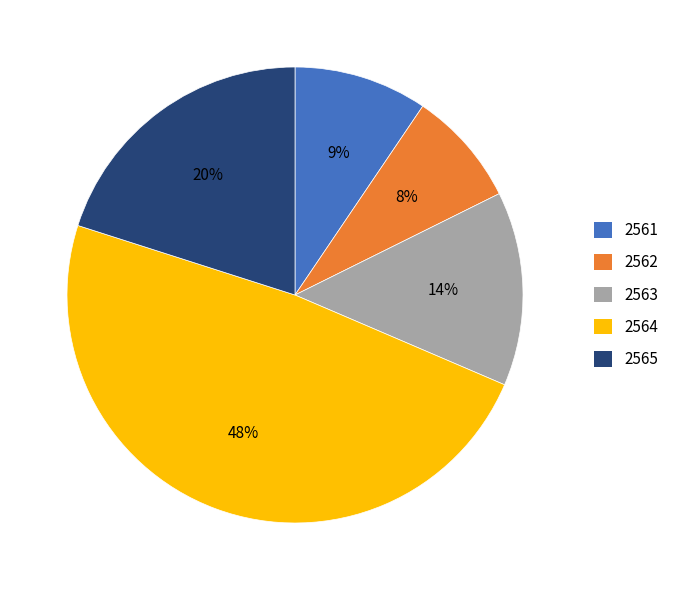

To the nearest percent, what portion does 2565 represent?

20%